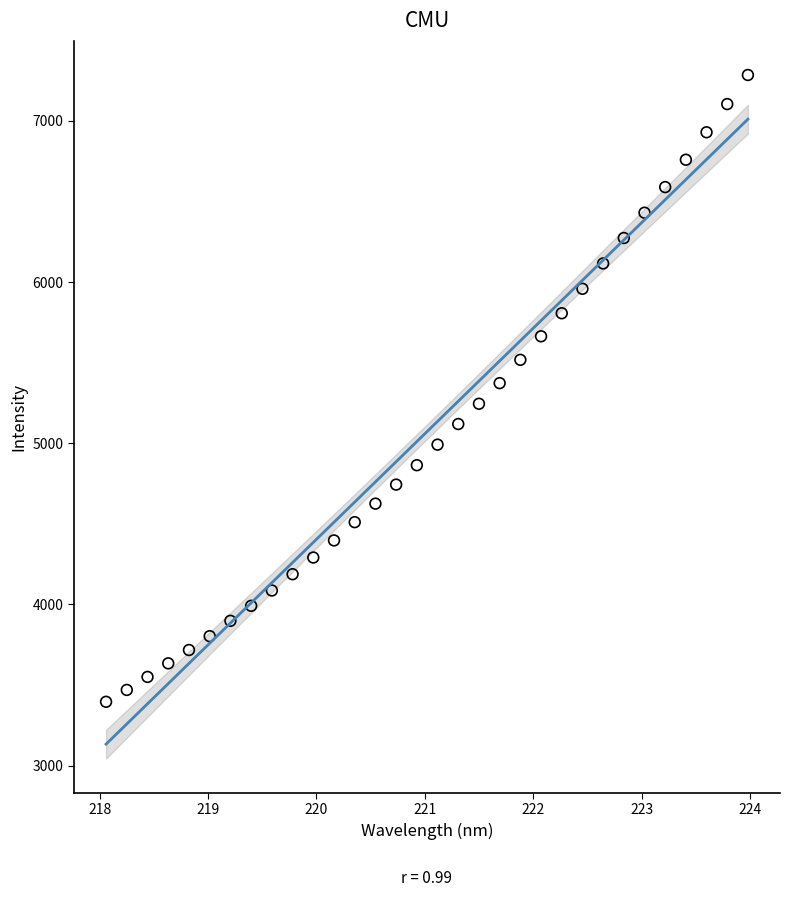

What is the range of Y values (max minus min)?

3888.2